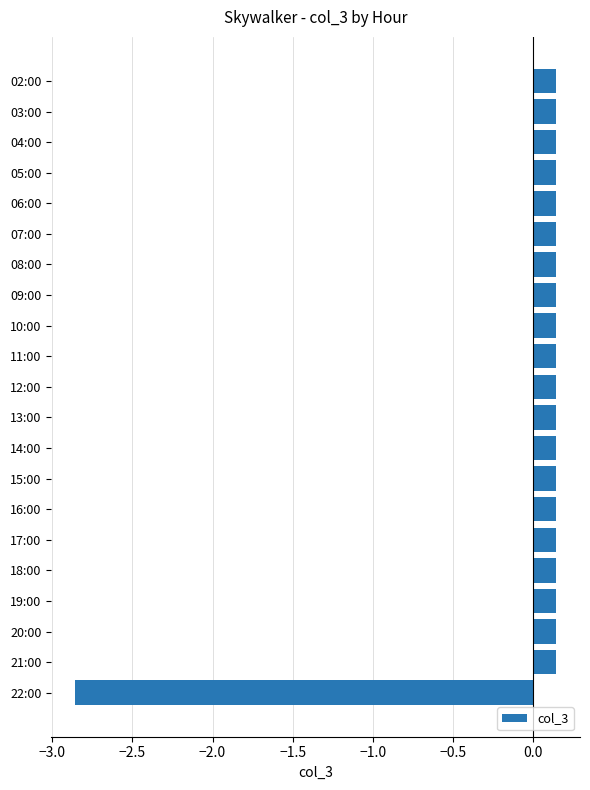

What is the sum of the values at 22:00 and 21:00?

-2.7